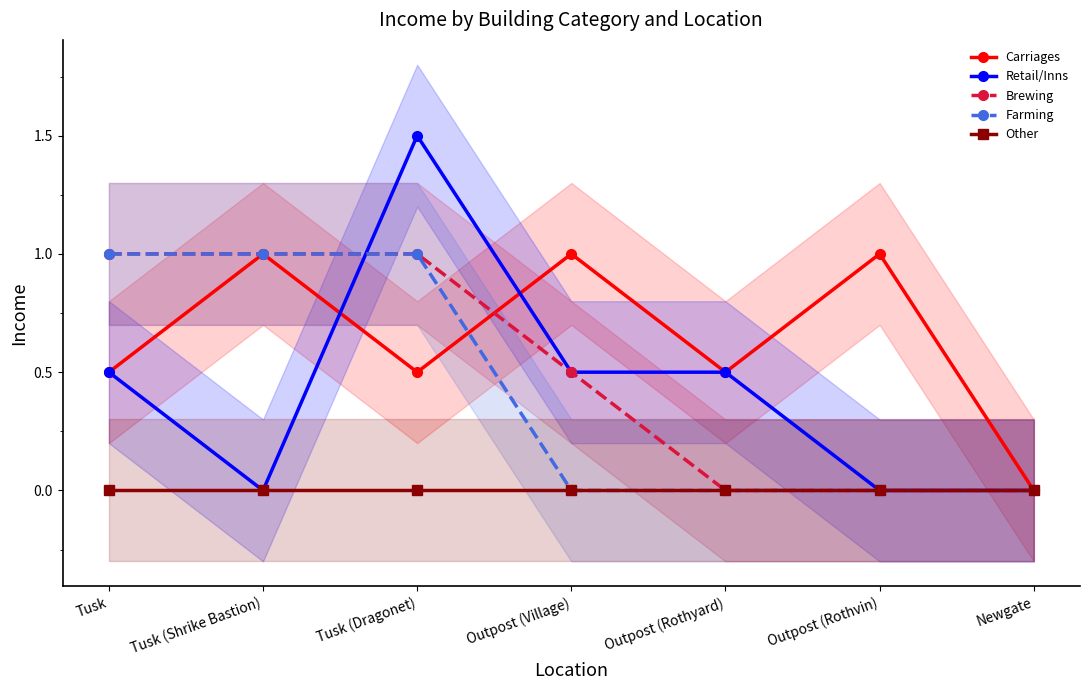

Between Tusk and Newgate, which series saw the biggest shift?

Brewing